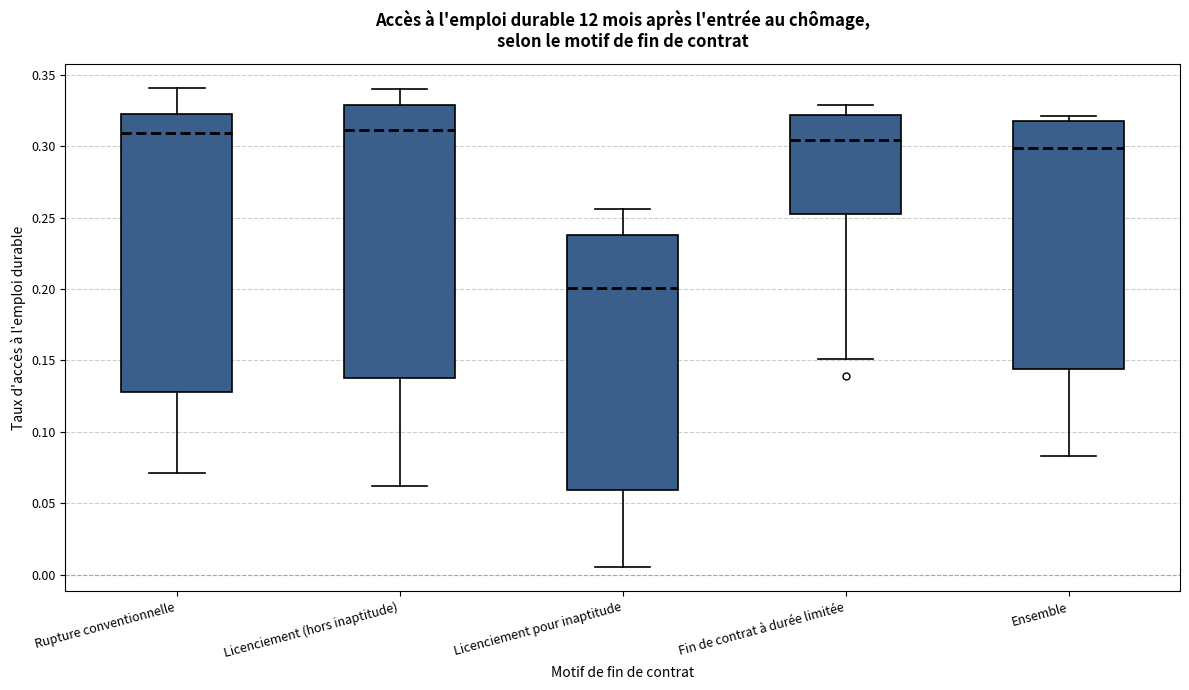

Reading left to right, transcribe this box plot: for each box, give where its median line is, the range the box spans, and where its two whiskers end, as read against the y-axis. The values are not printed on the chart, so give them approximately, as read against the axis.

Rupture conventionnelle: median 0.310, box 0.130 to 0.325, whiskers 0.070 to 0.340
Licenciement (hors inaptitude): median 0.310, box 0.140 to 0.330, whiskers 0.060 to 0.340
Licenciement pour inaptitude: median 0.200, box 0.060 to 0.240, whiskers 0.005 to 0.255
Fin de contrat à durée limitée: median 0.305, box 0.250 to 0.320, whiskers 0.150 to 0.330
Ensemble: median 0.300, box 0.145 to 0.320, whiskers 0.085 to 0.320 (just above the box's upper edge)